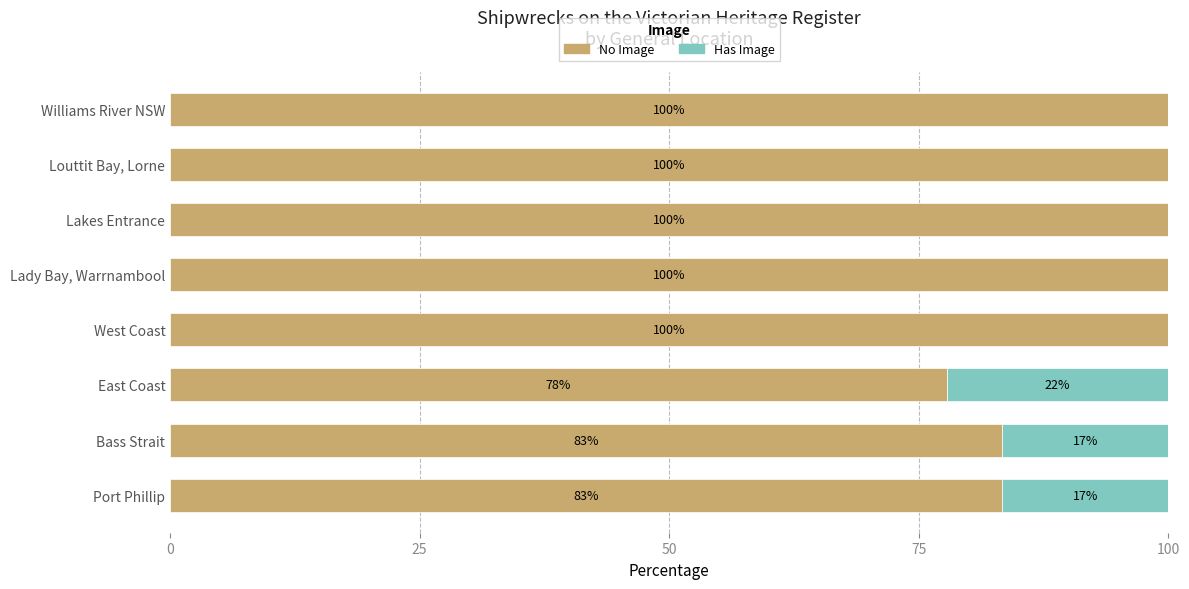

True or false: No Image has a value of 46.4 at Louttit Bay, Lorne.

False